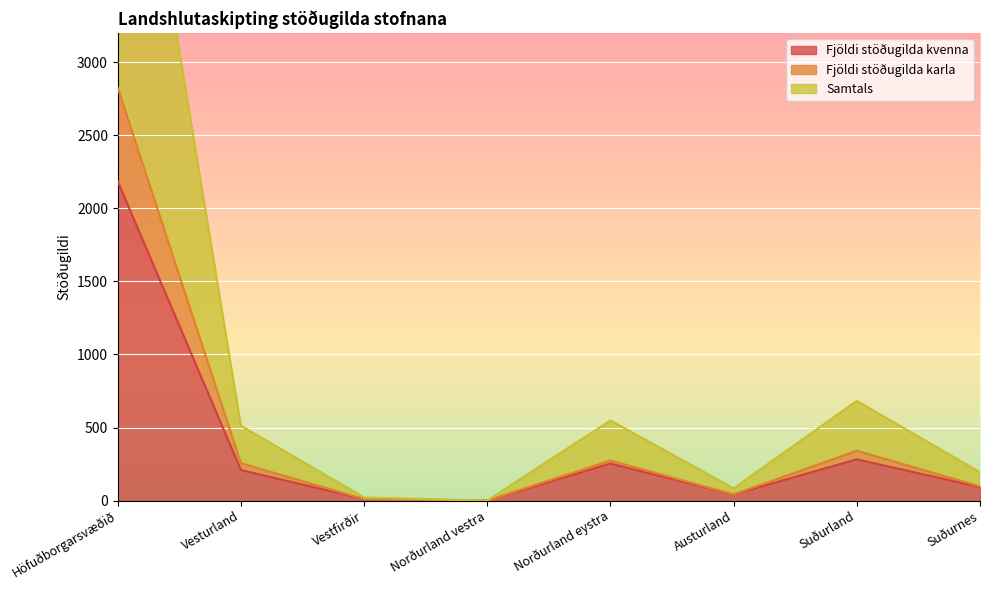

What is the approximate value of Fjöldi stöðugilda karla at Vesturland?

256.1